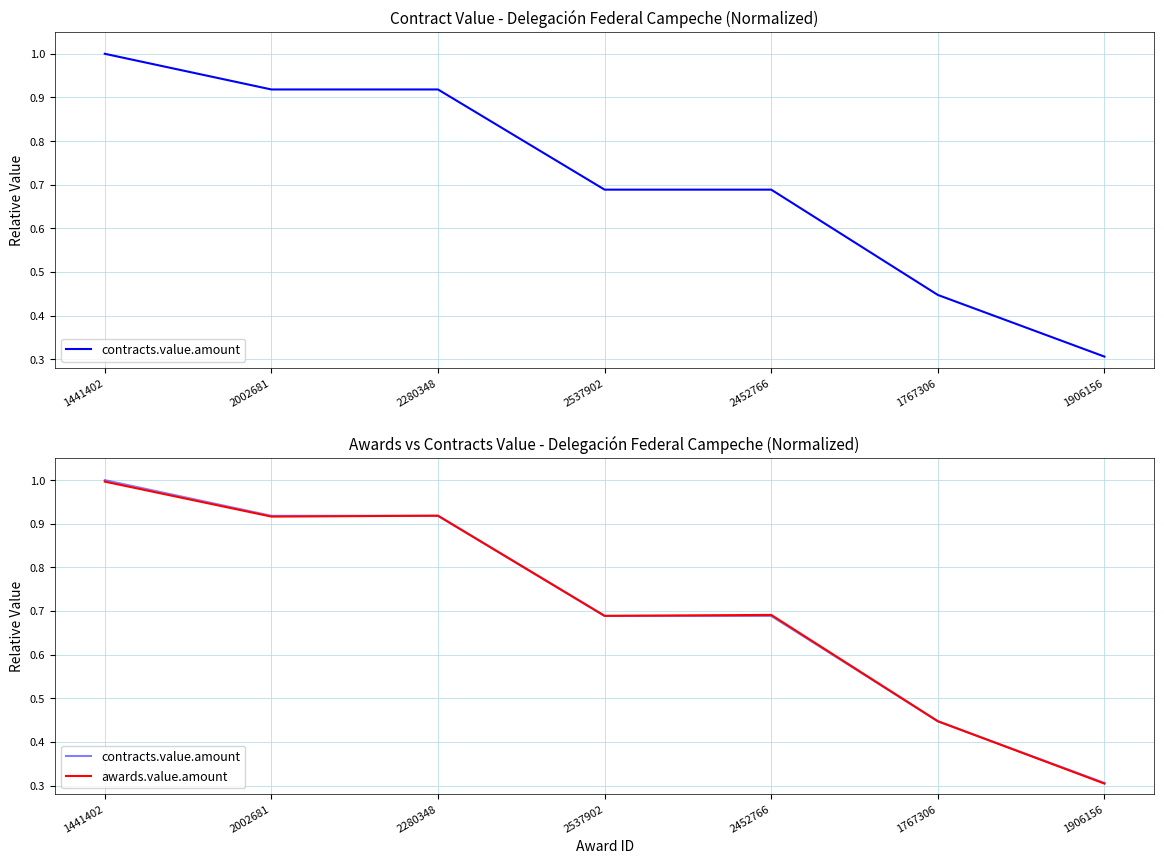

What is the approximate value of awards.value.amount at 2537902?

0.7